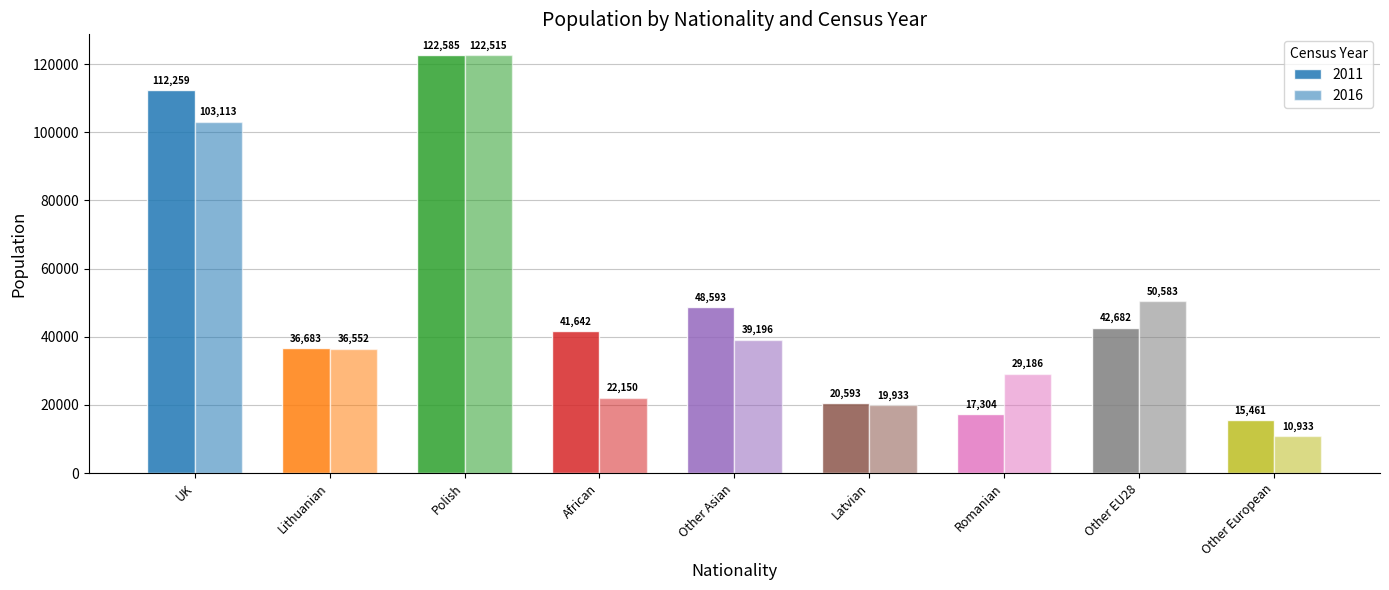

How many categories are shown in the chart?

9